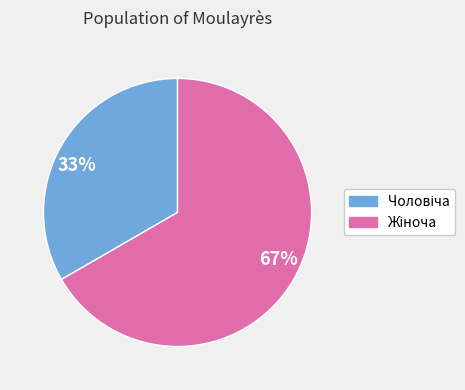

Is there any slice that represents more than half of the pie?

Yes